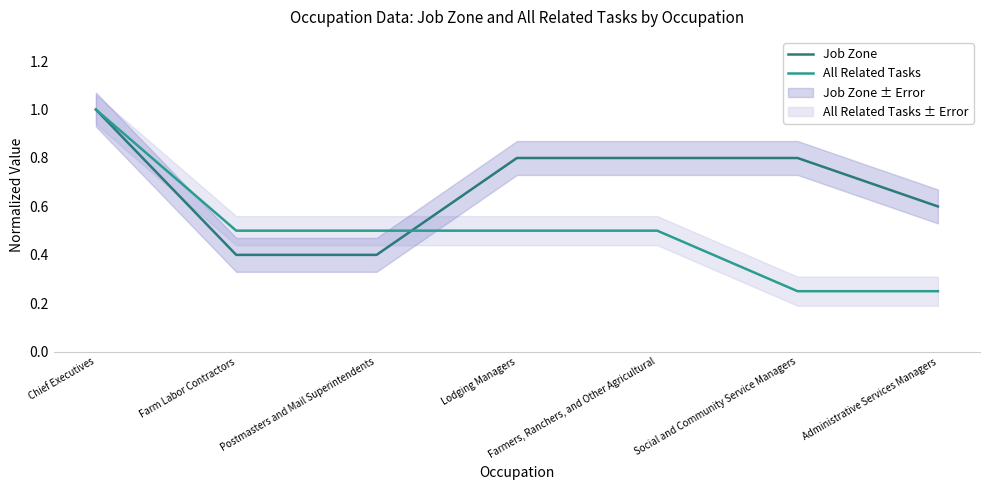

What is the highest value of the Job Zone series?

1.0